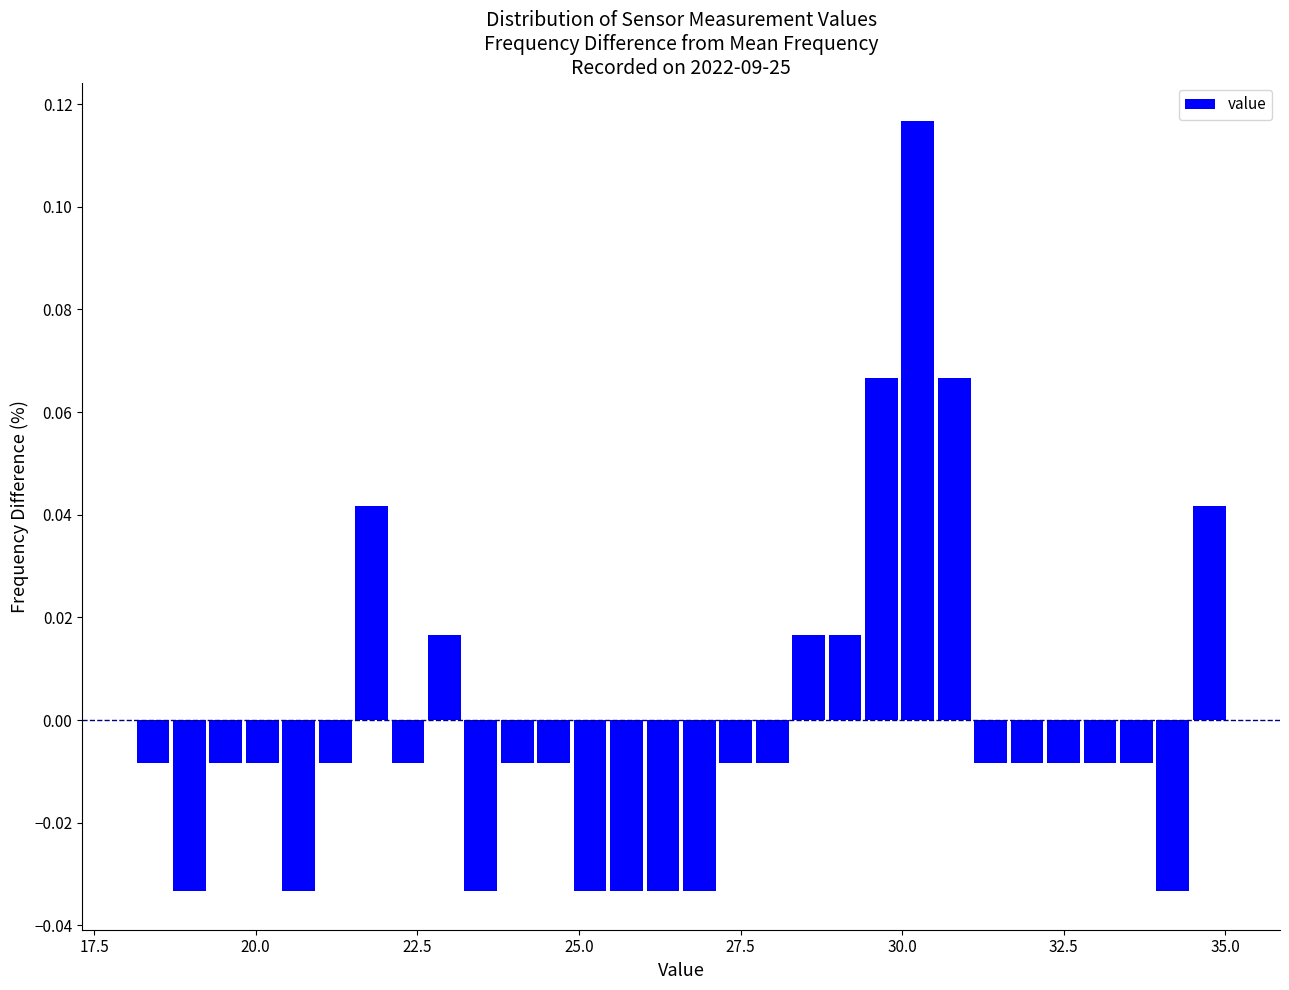

Read against the x-axis, roughly where is the centre of the tallest bar?

30.0